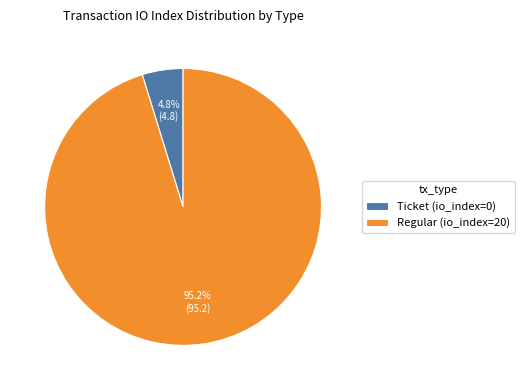

To the nearest percent, what is the difference between the Regular (io_index=20) and Ticket (io_index=0) slice percentages?

90%